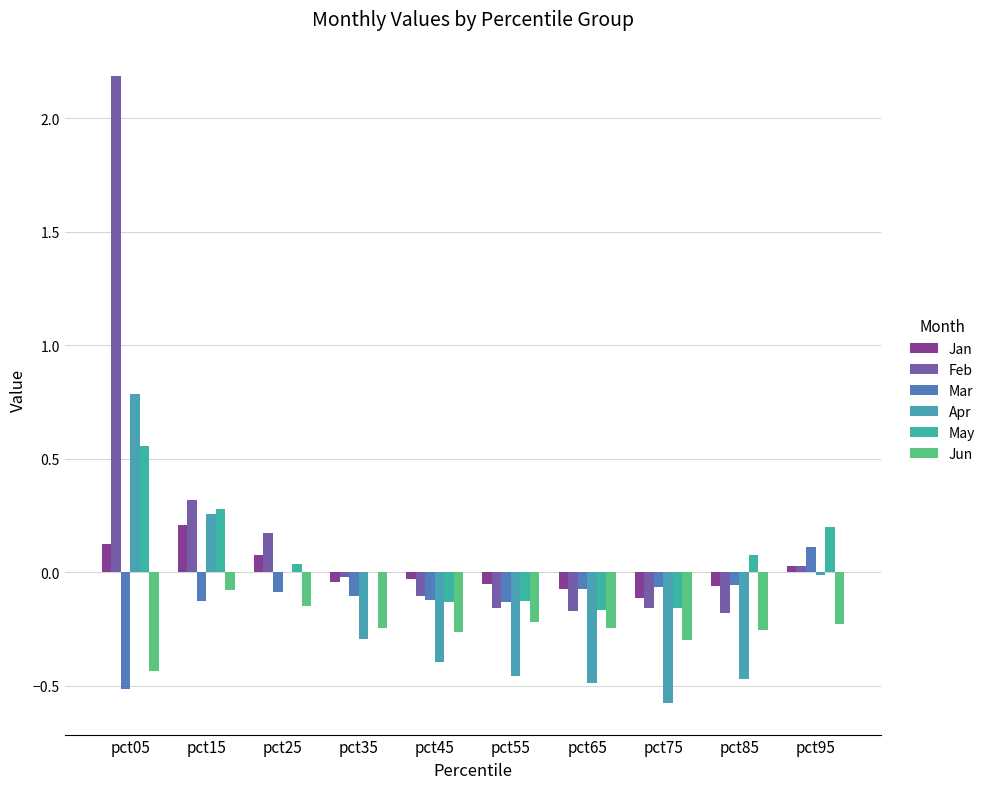

What is the value of the Mar bar at the 1st from the left?

-0.5